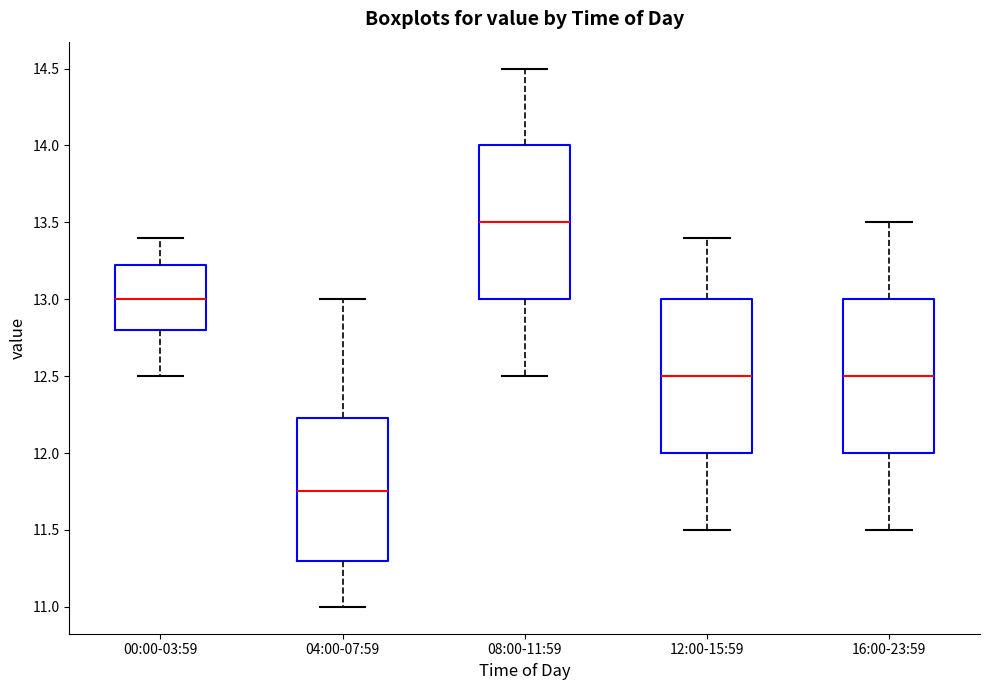

Which box has the lowest median line?

04:00-07:59